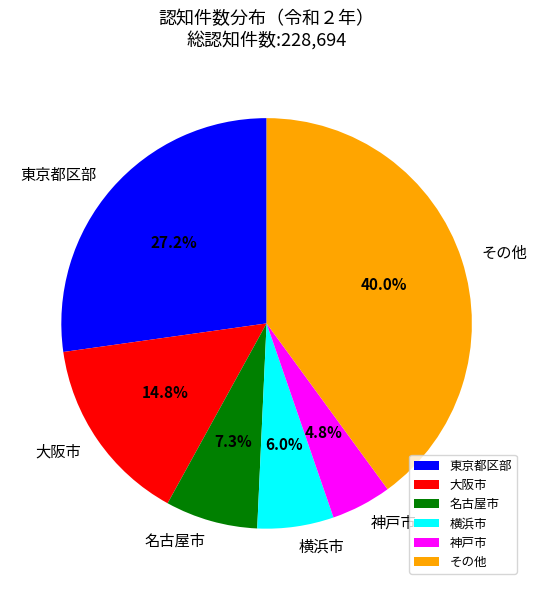

Rank the categories by value from lowest to highest.

神戸市, 横浜市, 名古屋市, 大阪市, 東京都区部, その他